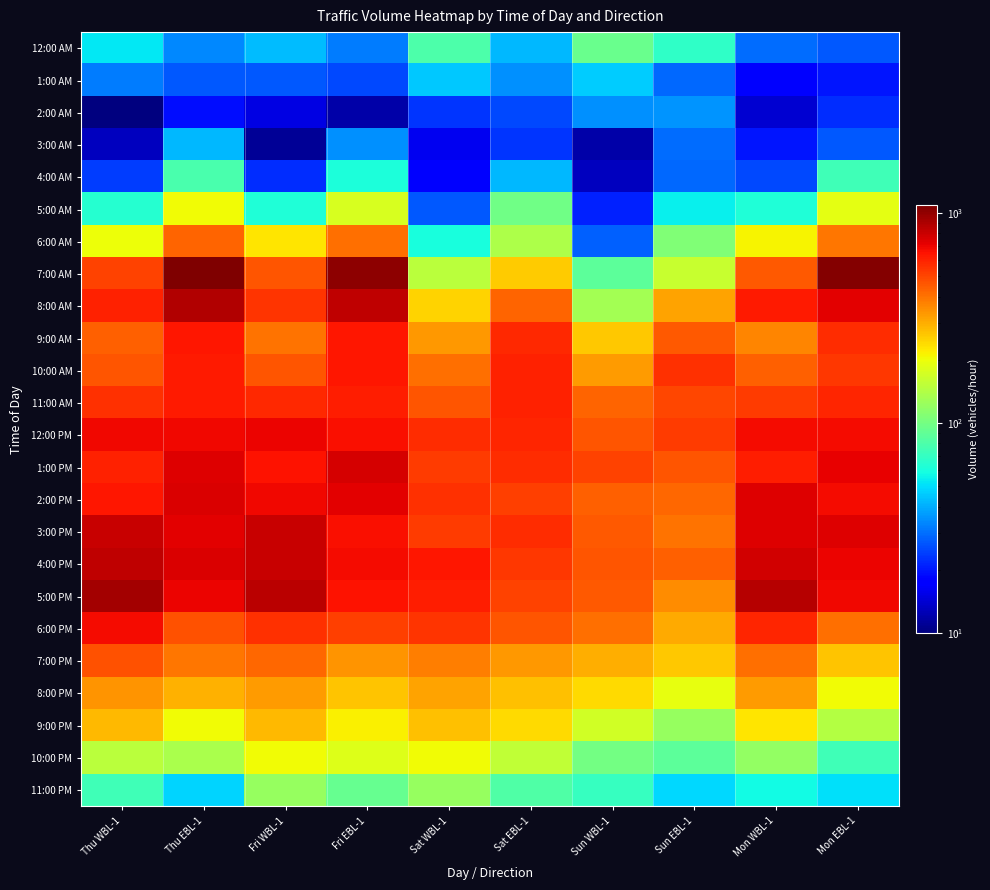

What is the minimum value shown in the chart?

10